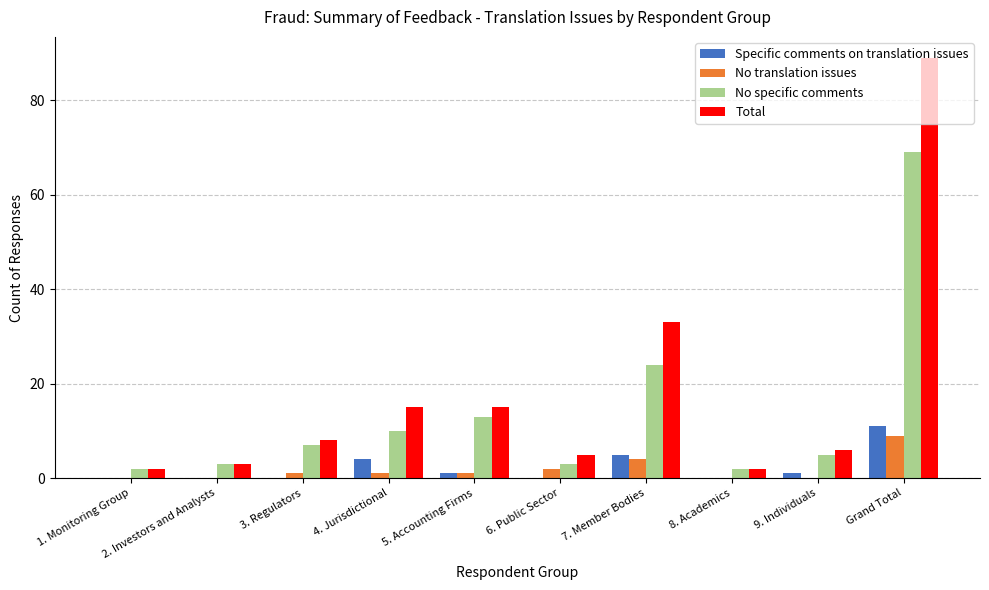

Reading left to right, what are all the values shown in this chart?

Specific comments on translation issues: 1. Monitoring Group=0	2. Investors and Analysts=0	3. Regulators=0	4. Jurisdictional=4	5. Accounting Firms=1	6. Public Sector=0	7. Member Bodies=5	8. Academics=0	9. Individuals=1	Grand Total=11
No translation issues: 1. Monitoring Group=0	2. Investors and Analysts=0	3. Regulators=1	4. Jurisdictional=1	5. Accounting Firms=1	6. Public Sector=2	7. Member Bodies=4	8. Academics=0	9. Individuals=0	Grand Total=9
No specific comments: 1. Monitoring Group=2	2. Investors and Analysts=3	3. Regulators=7	4. Jurisdictional=10	5. Accounting Firms=13	6. Public Sector=3	7. Member Bodies=24	8. Academics=2	9. Individuals=5	Grand Total=69
Total: 1. Monitoring Group=2	2. Investors and Analysts=3	3. Regulators=8	4. Jurisdictional=15	5. Accounting Firms=15	6. Public Sector=5	7. Member Bodies=33	8. Academics=2	9. Individuals=6	Grand Total=89